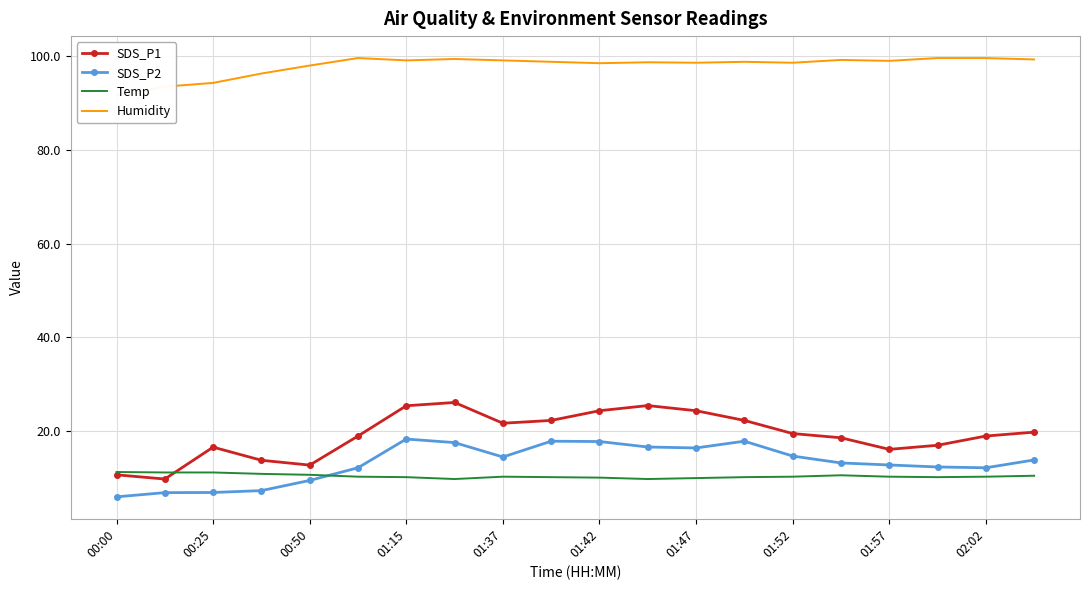

Which series has the largest total across all categories?

Humidity